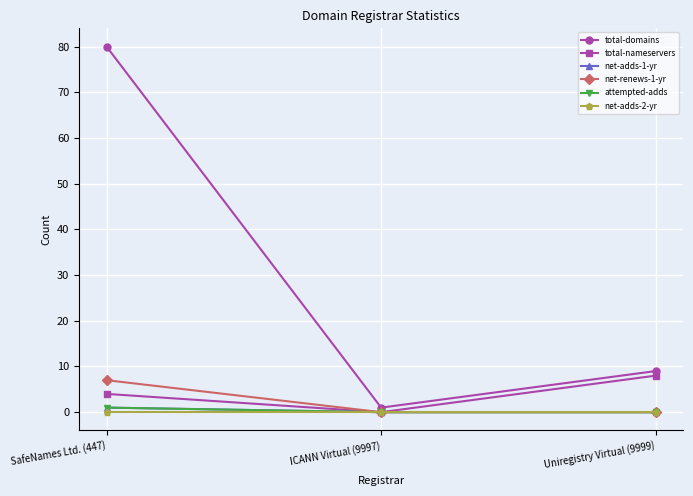

What position from the right is SafeNames Ltd. (447)?

3